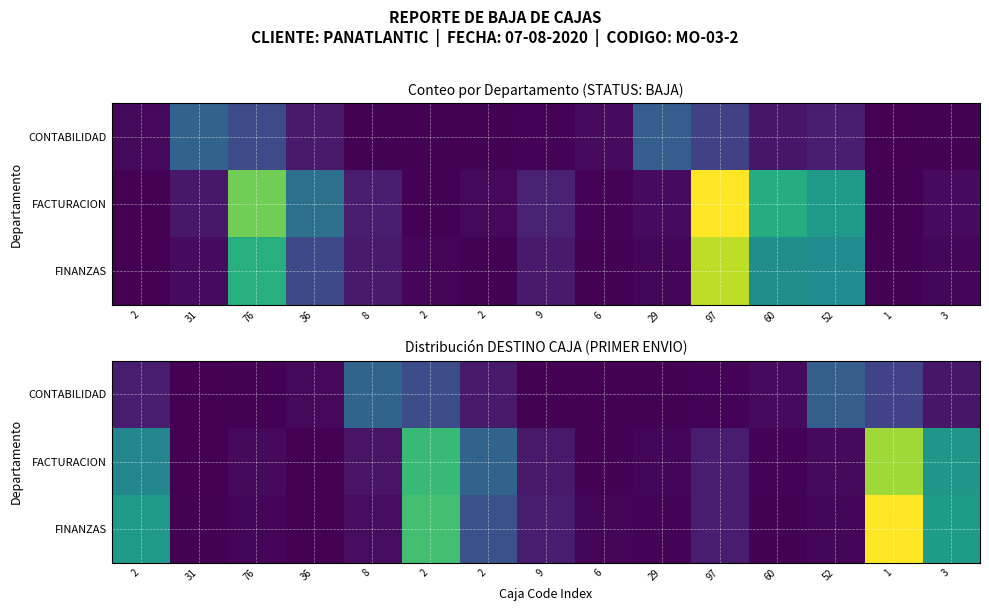

What is the average value of the CONTABILIDAD series?

8.8